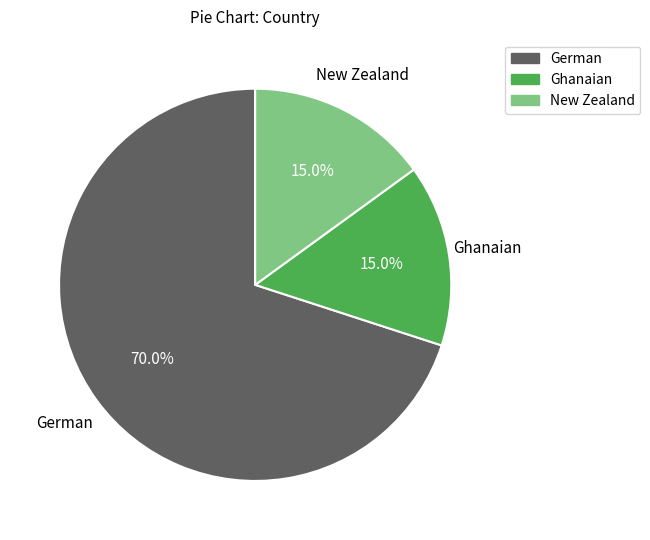

Which category has the biggest portion of the pie?

German